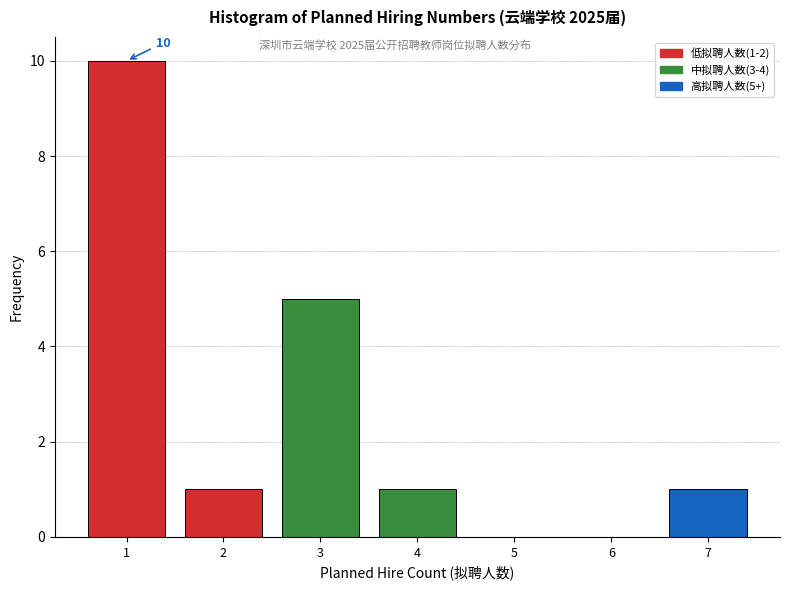

Over which range of the x-axis is the bar tallest?

0.5 to 1.5